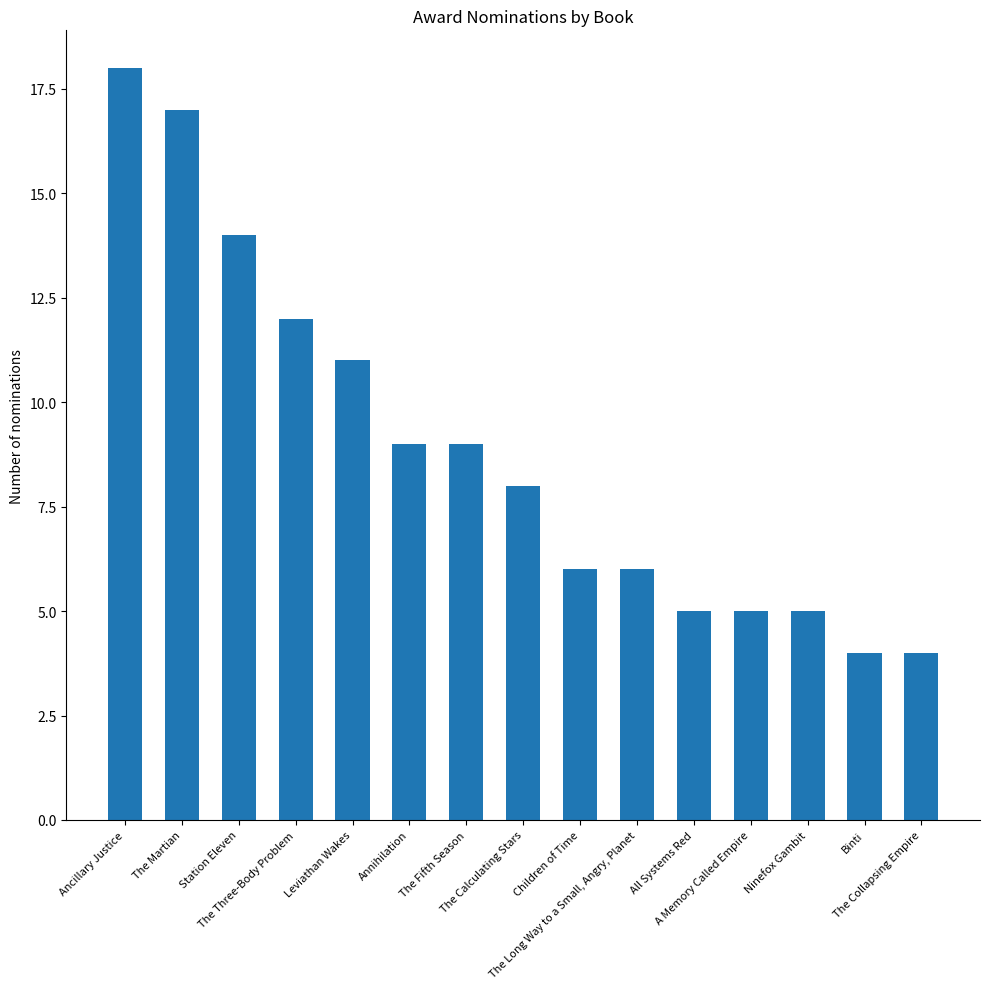

How many data points are less than 8?

7